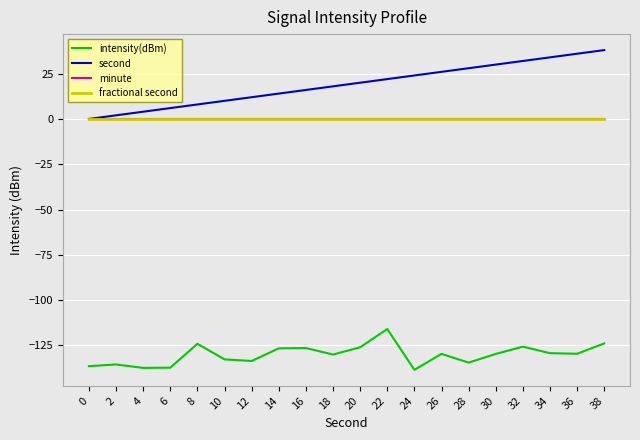

True or false: fractional second and second cross at least once.

False